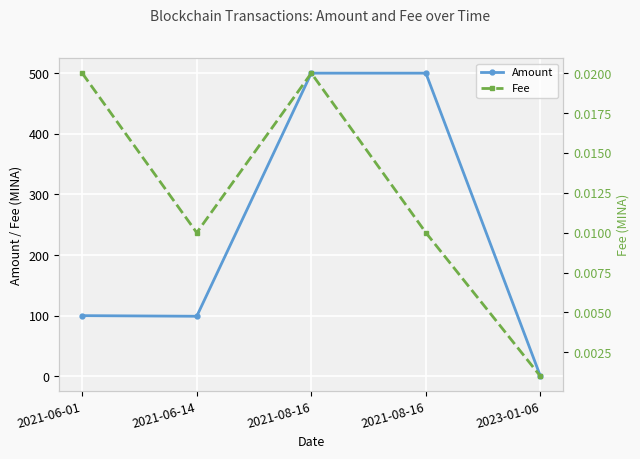

What are all the series names shown in the legend?

Amount, Fee